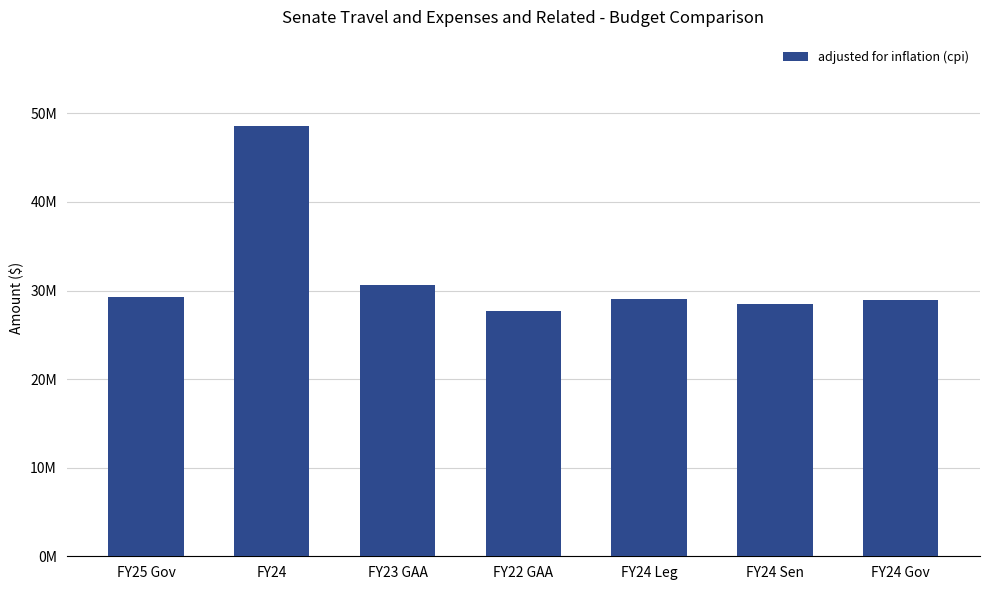

Rank the categories by value from lowest to highest.

FY22 GAA, FY24 Sen, FY24 Gov, FY24 Leg, FY25 Gov, FY23 GAA, FY24